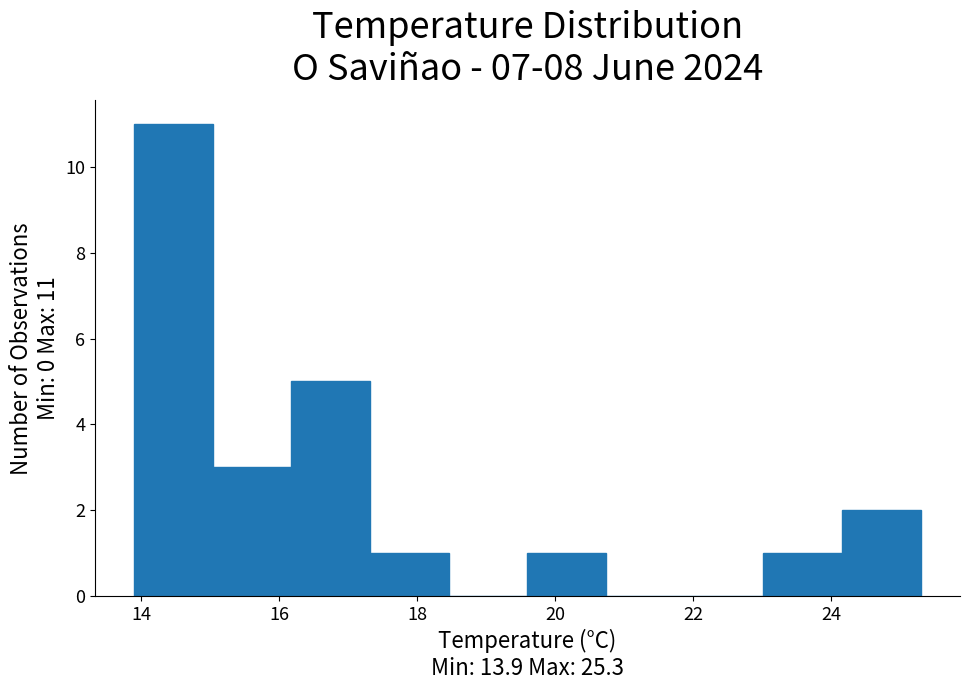

Over which range of the x-axis is the bar tallest?

13.90 to 15.04